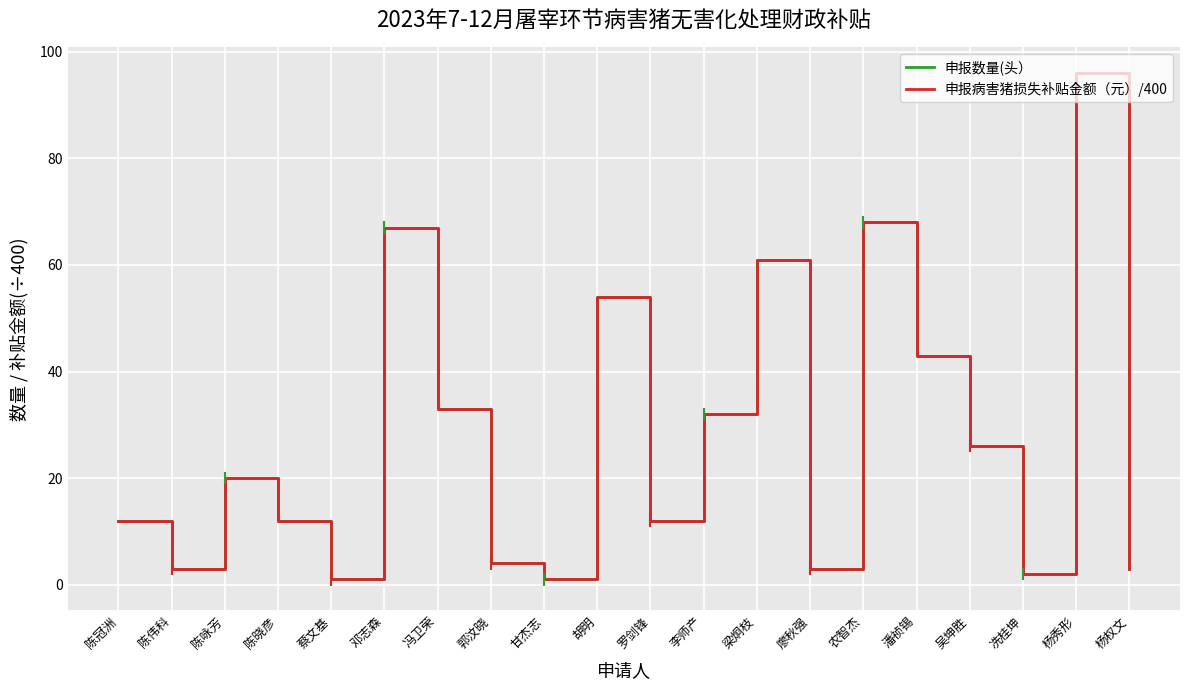

Is this an area chart (filled region under the line)?

No